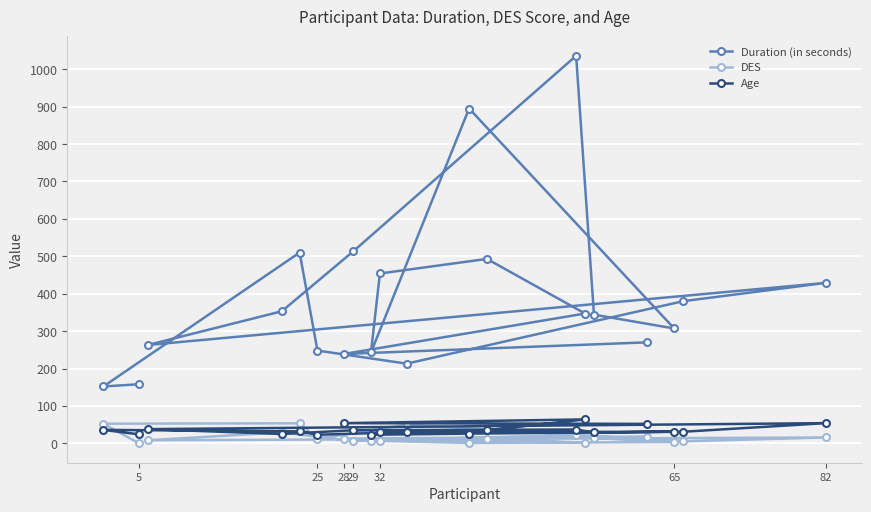

True or false: Age and DES intersect in this chart.

True